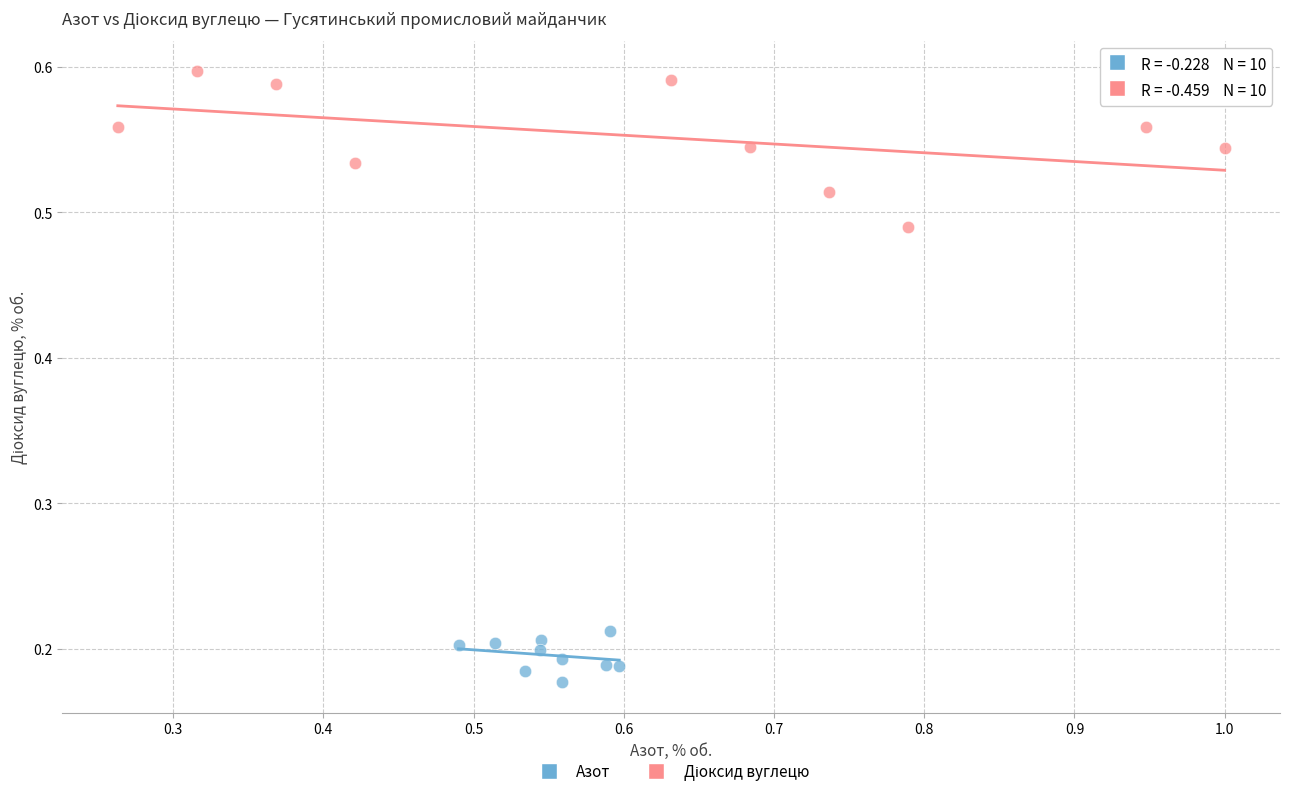

Which series reaches the minimum Y coordinate?

Азот